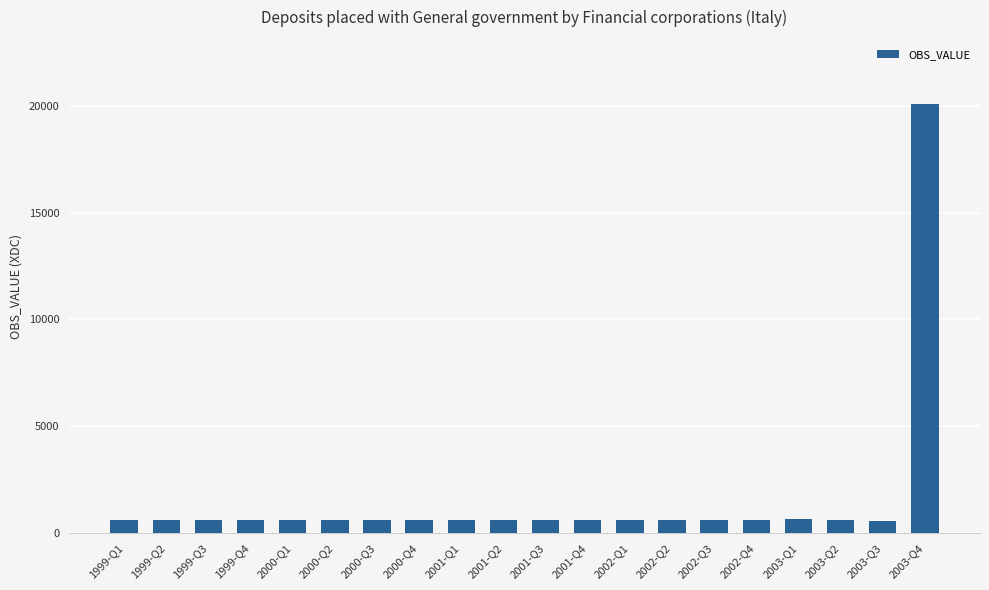

What is the ratio of the value at 1999-Q4 to the value at 2001-Q3?

1.0